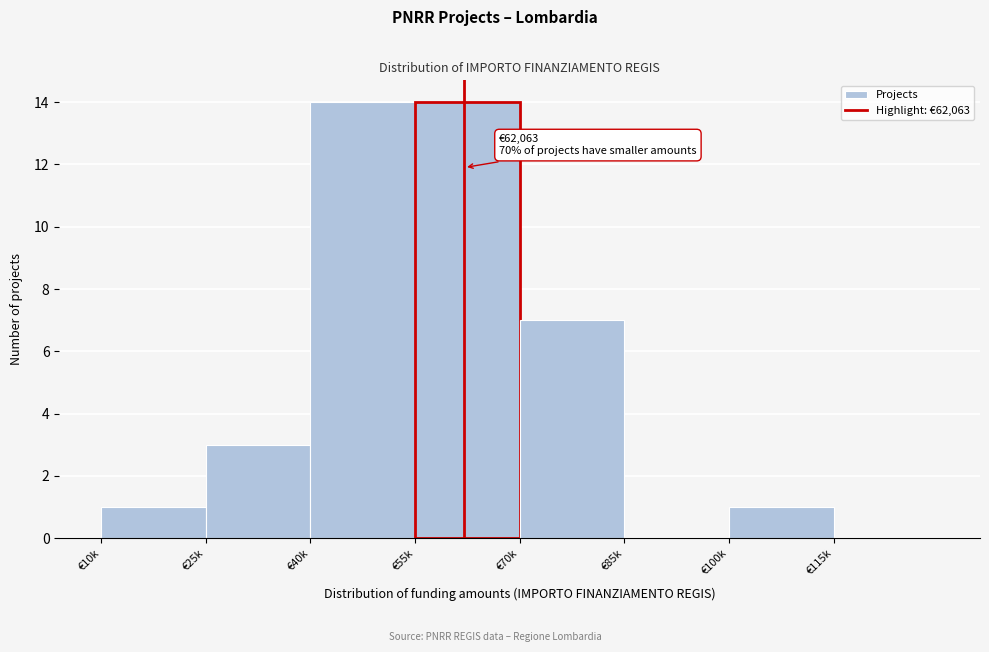

Reading left to right, extract all data points from this chart.

€10k=1	€25k=3	€40k=14	€55k=14	€70k=7	€85k=0	€100k=1	€115k=0